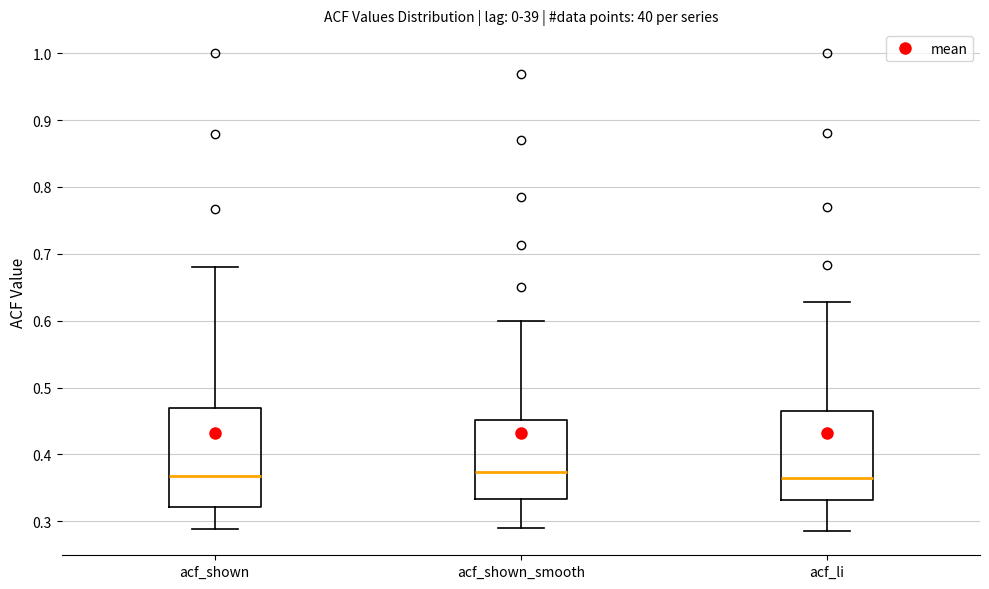

Which box is the tallest, from its lower edge to its upper edge?

acf_shown